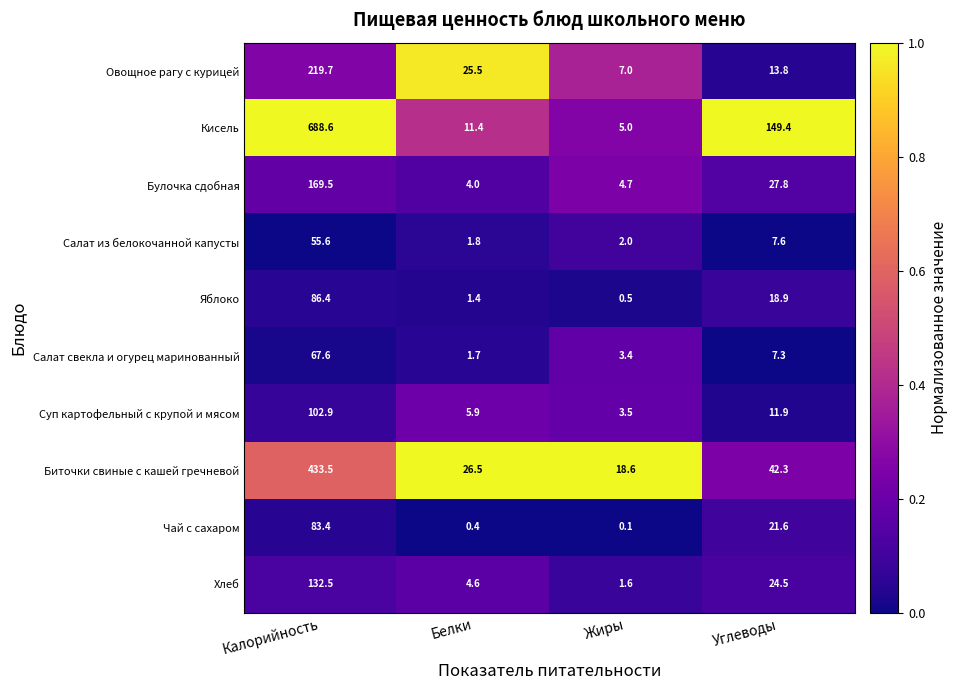

List the series in order of their peak value, lowest first.

Салат из белокочанной капусты, Салат свекла и огурец маринованный, Чай с сахаром, Яблоко, Суп картофельный с крупой и мясом, Хлеб, Булочка сдобная, Овощное рагу с курицей, Биточки свиные с кашей гречневой, Кисель